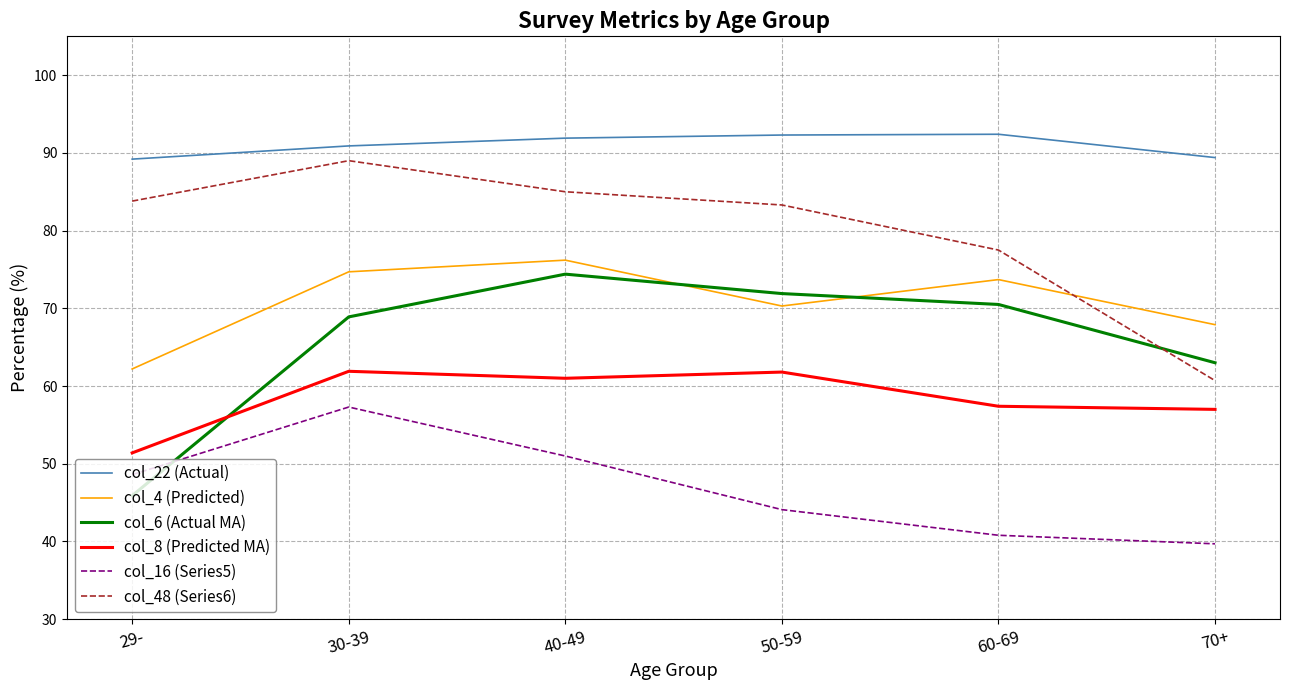

What is the difference between the highest and lowest values at 70+?

49.7